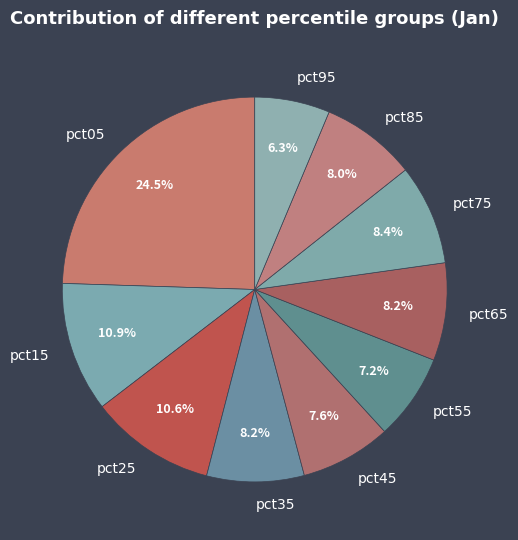

What is the largest slice in the pie chart?

pct05